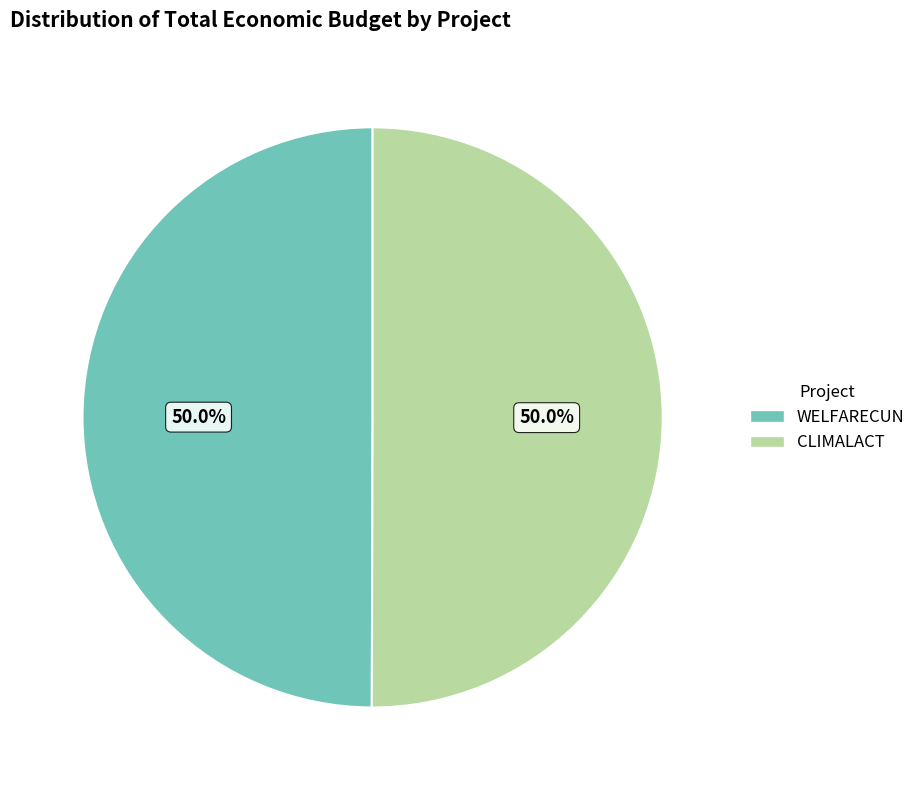

Approximately how many times larger is the value at CLIMALACT compared to WELFARECUN?

1.0